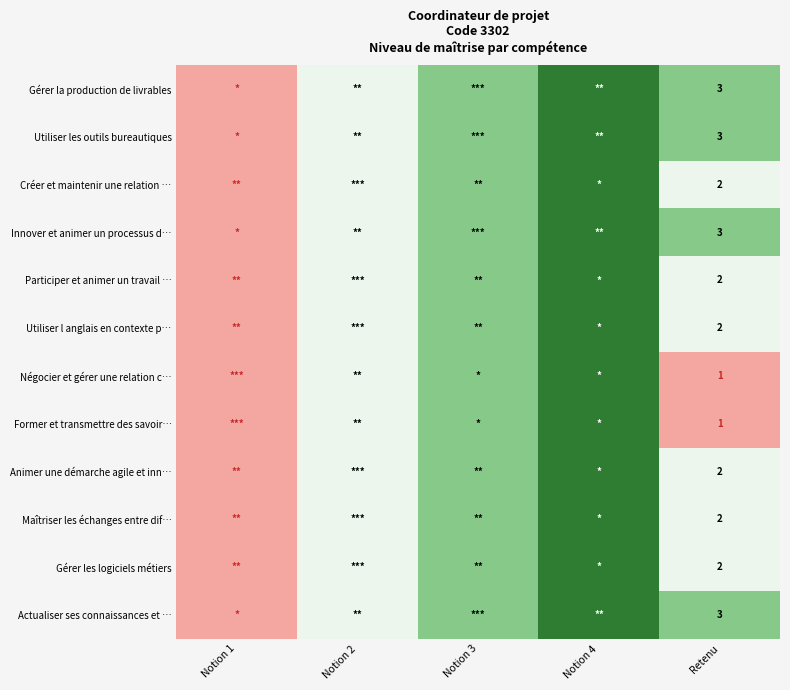

What is the total value across all series at Notion 4?

48